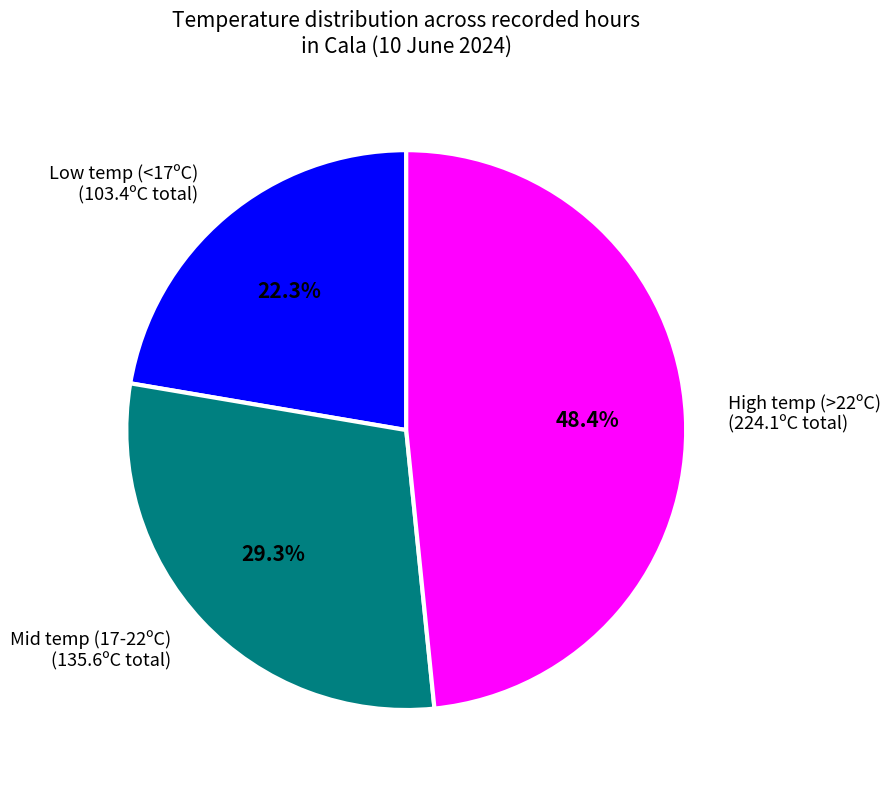

What is the largest slice in the pie chart?

High temp (>22ºC) (224.1ºC total)